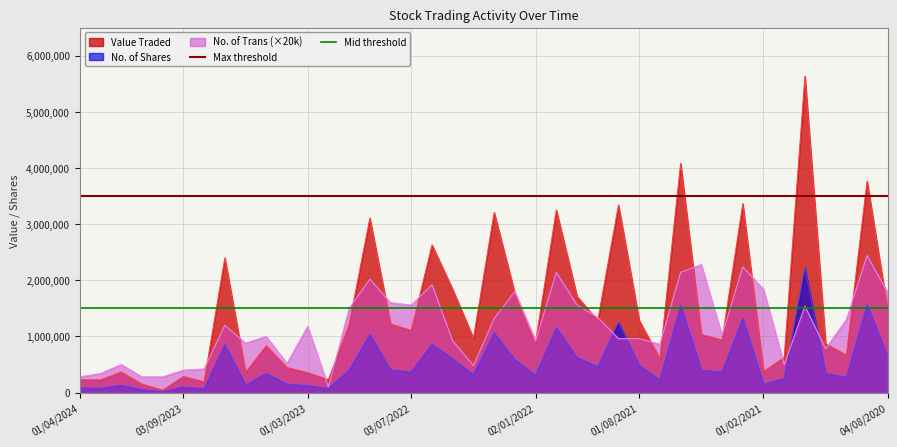

At which label is Max threshold closest to 3500000?

01/04/2024